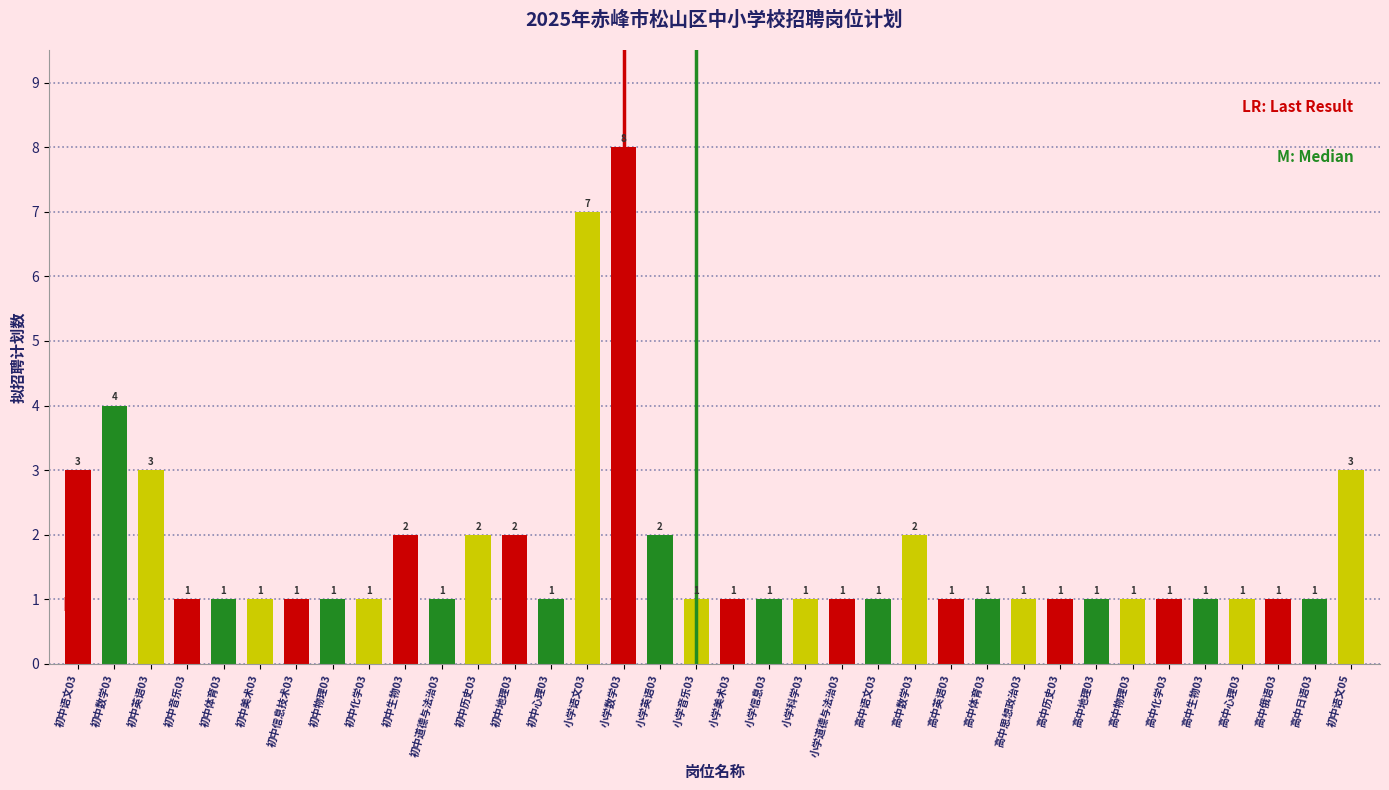

Reading right to left, what are all the values shown in this chart?

3	1	1	1	1	1	1	1	1	1	1	1	2	1	1	1	1	1	1	2	8	7	1	2	2	1	2	1	1	1	1	1	1	3	4	3